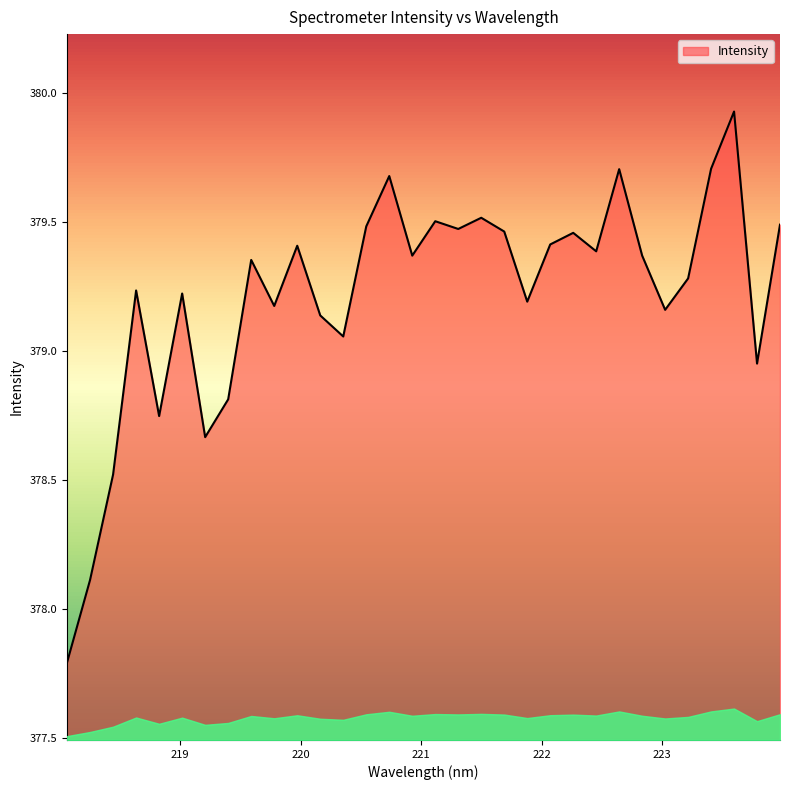

What is the difference between the maximum and minimum values?

2.1